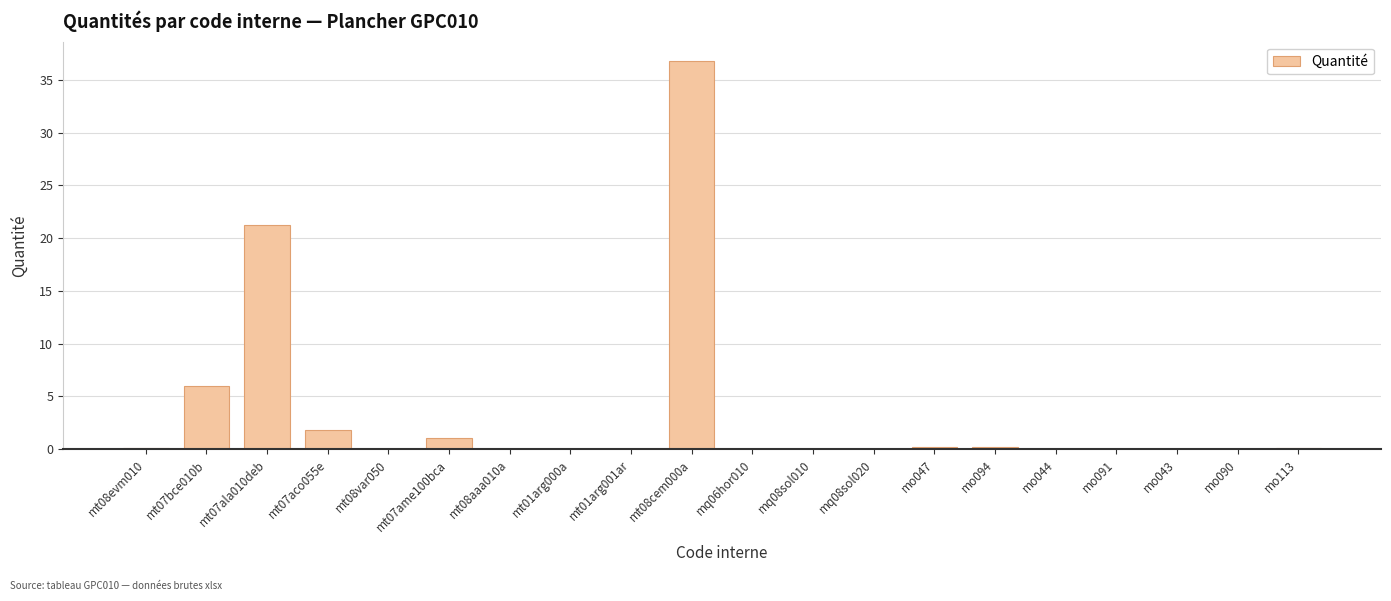

What is the sum of all values?

68.1